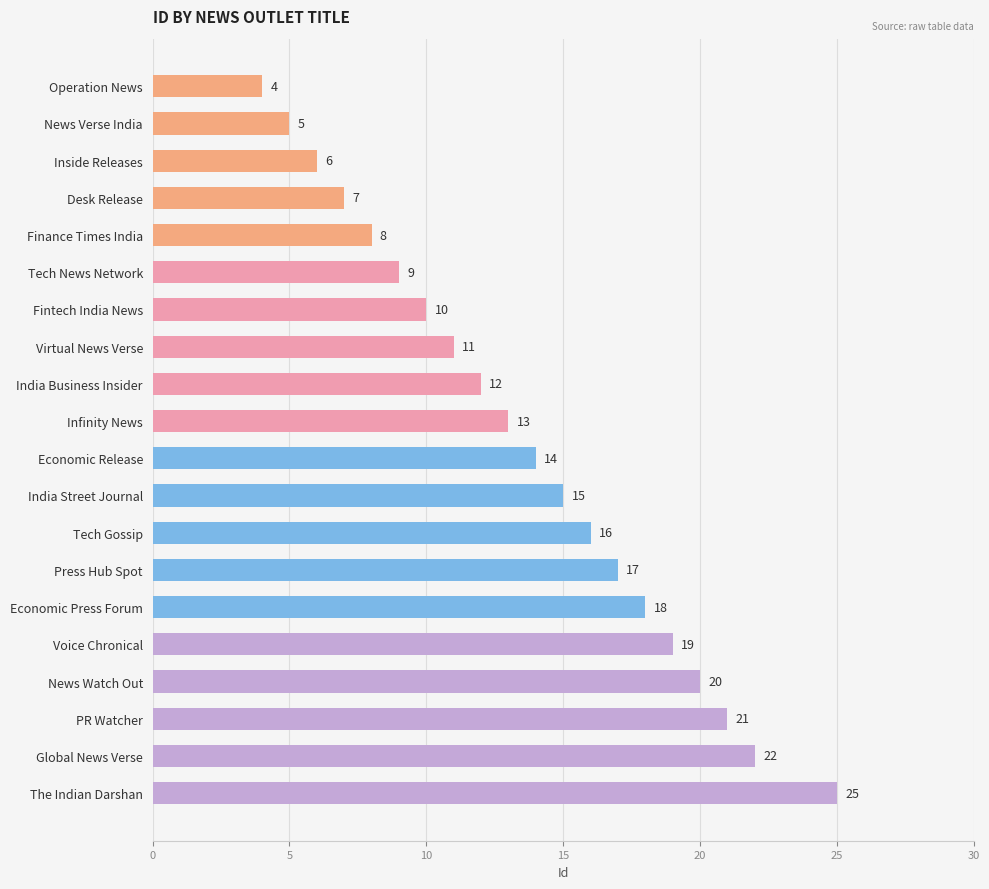

What is the difference between the second highest and minimum values?

18